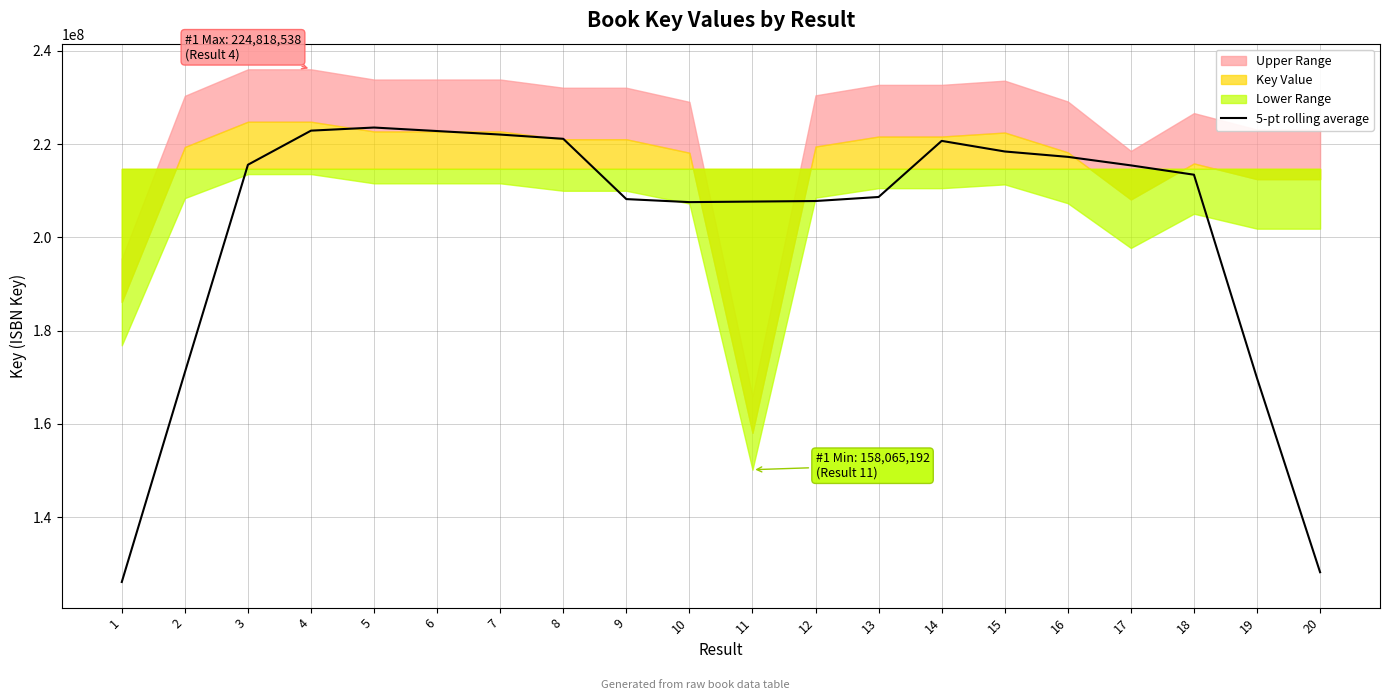

Between 4 and 10, which is larger?

4